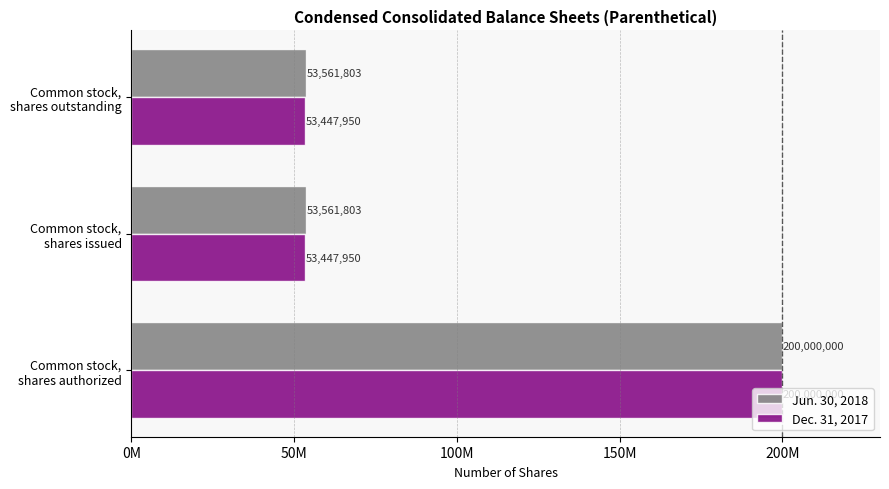

What are all the series names shown in the legend?

Jun. 30, 2018, Dec. 31, 2017